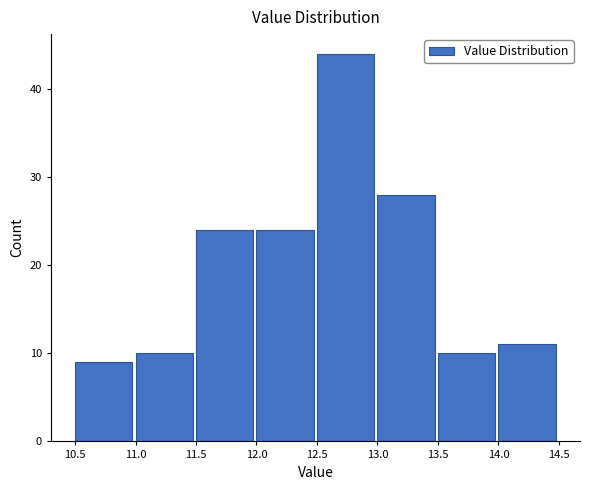

Reading left to right, transcribe this chart: for each bar, give the range it covers on the x-axis and its height. The values are not printed on the chart, so give them approximately, as read against the axis.

10.5 to 11.0: 9
11.0 to 11.5: 10
11.5 to 12.0: 24
12.0 to 12.5: 24
12.5 to 13.0: 44
13.0 to 13.5: 28
13.5 to 14.0: 10
14.0 to 14.5: 11